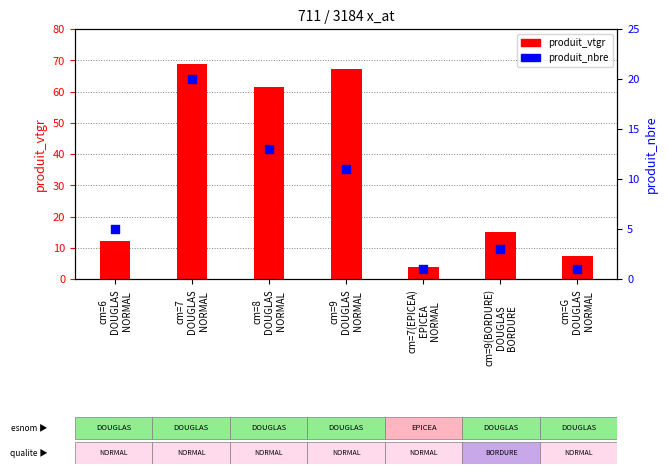

At how many categories does at least one series exceed 8?

5